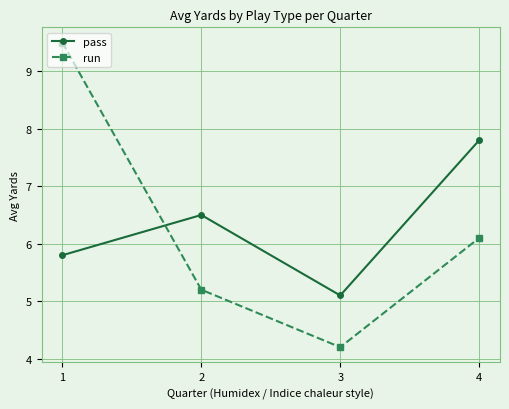

How many distinct data groups are displayed?

2